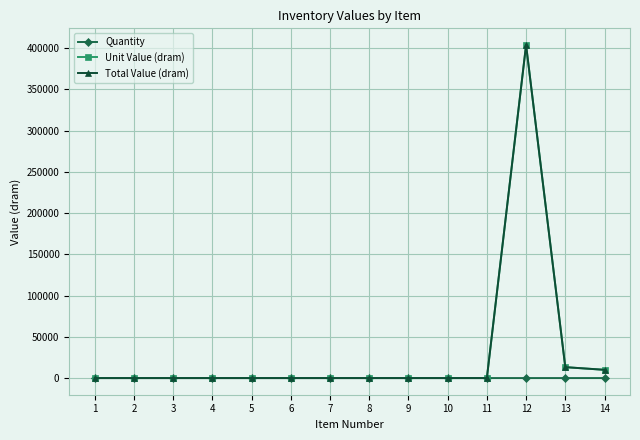

Which series has the largest total across all categories?

Unit Value (dram)